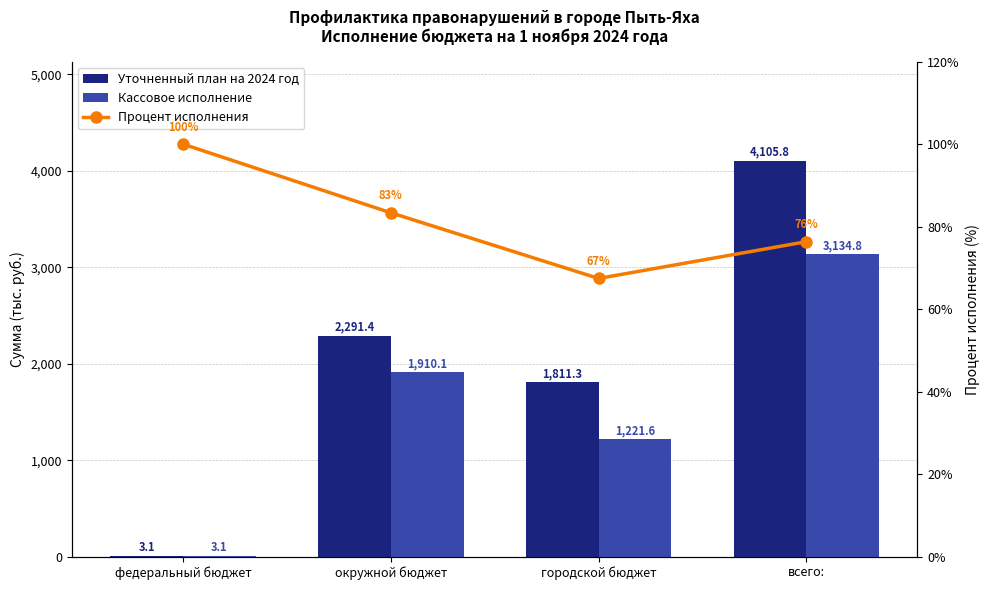

How many distinct data groups are displayed?

3